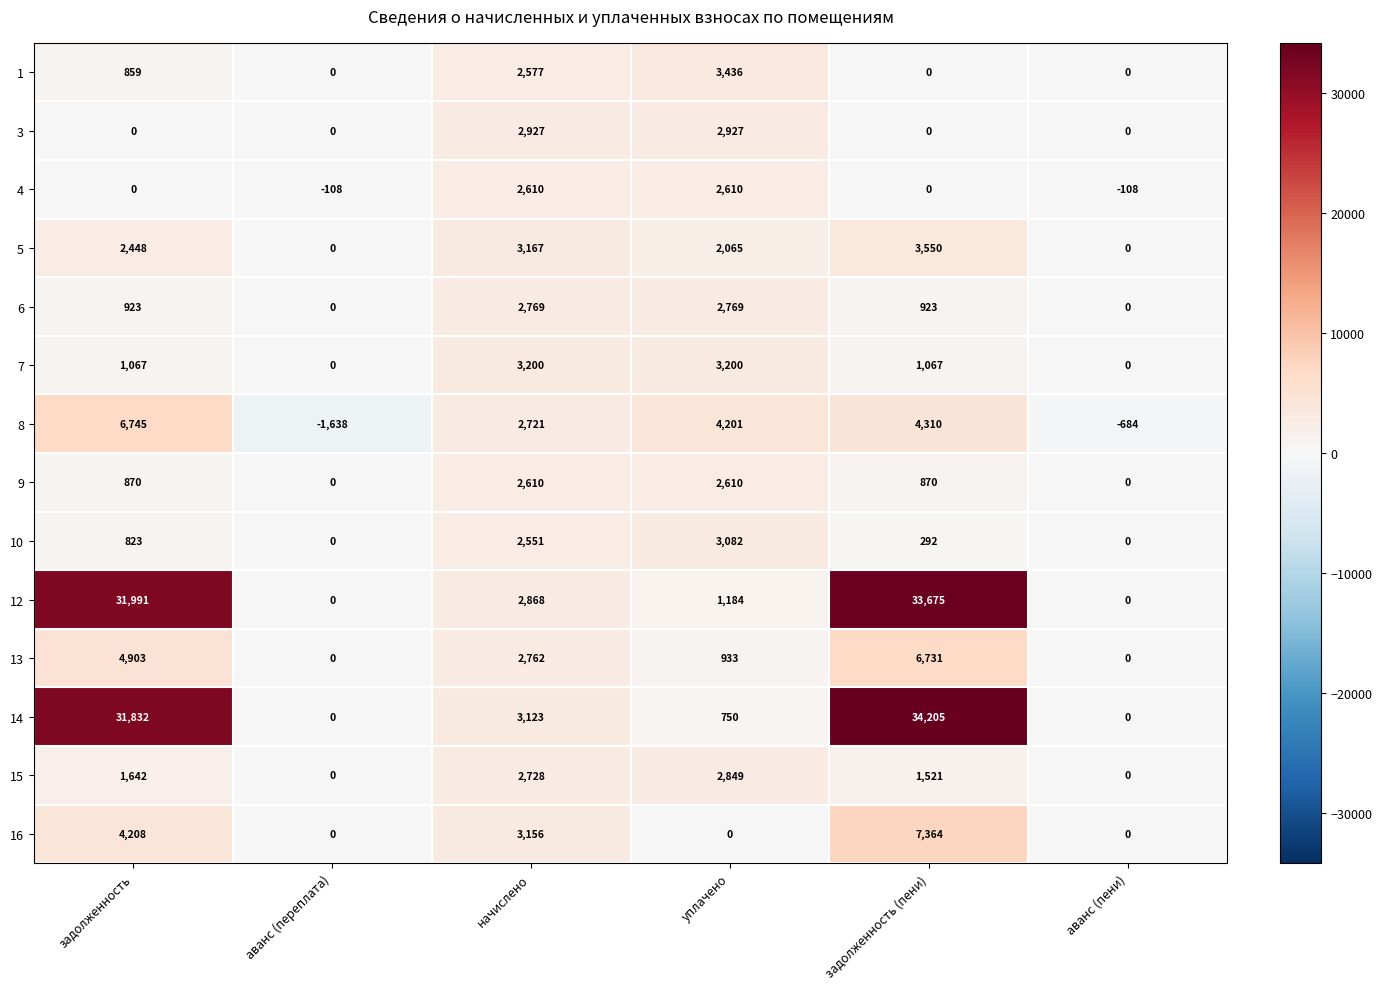

What is the average value of the 8 series?

2609